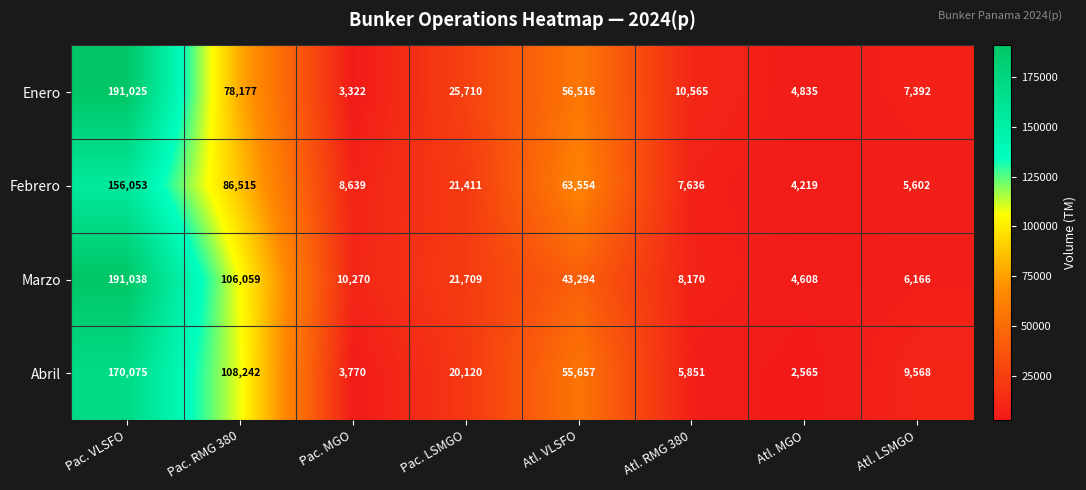

What is the difference between the maximum and minimum values in the Enero series?

187703